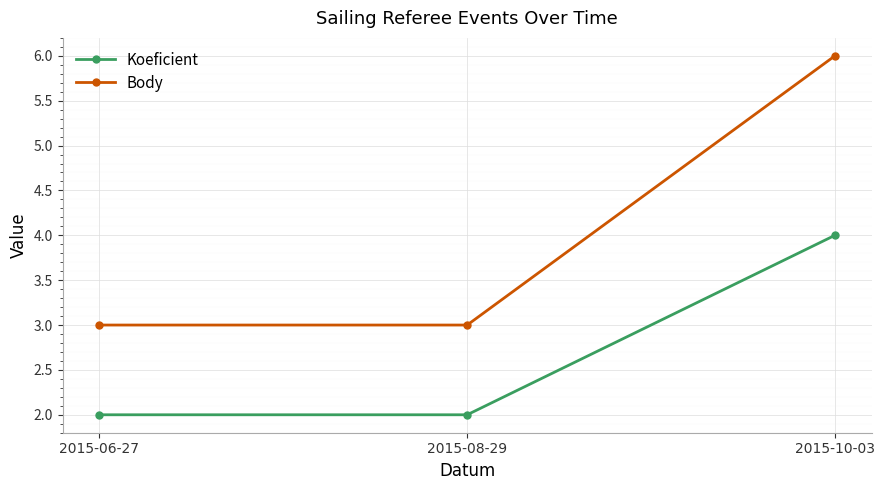

Is the value of Body at 2015-10-03 greater than the value of Koeficient at 2015-08-29?

Yes